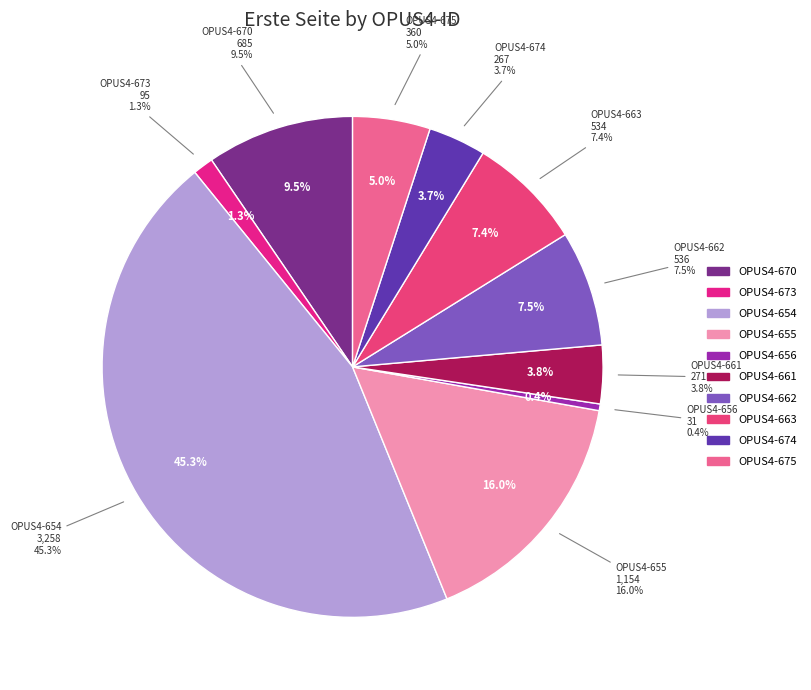

How many slices are in this pie chart?

10